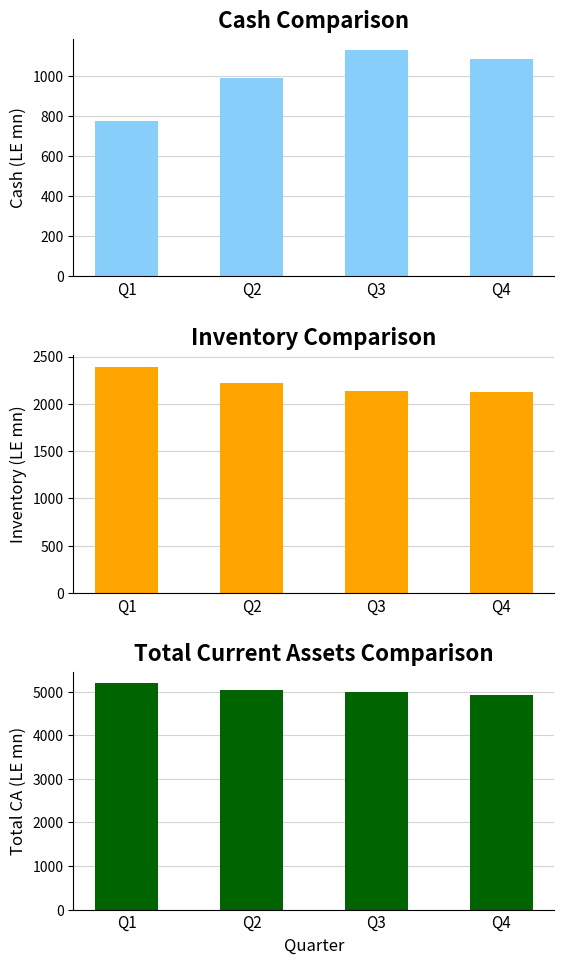

What is the difference between the Cash values at Q2 and Q4?

94.2